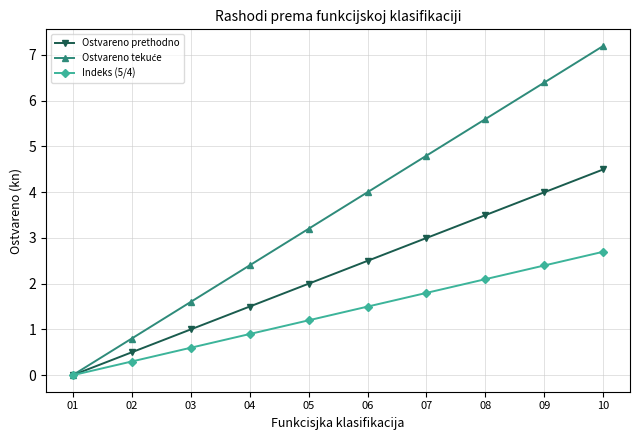

Reading left to right, list all the values displayed in this chart.

Ostvareno prethodno: 01=0.0	02=0.5	03=1.0	04=1.5	05=2.0	06=2.5	07=3.0	08=3.5	09=4.0	10=4.5
Ostvareno tekuće: 01=0.0	02=0.8	03=1.6	04=2.4	05=3.2	06=4.0	07=4.8	08=5.6	09=6.4	10=7.2
Indeks (5/4): 01=0.0	02=0.3	03=0.6	04=0.9	05=1.2	06=1.5	07=1.8	08=2.1	09=2.4	10=2.7